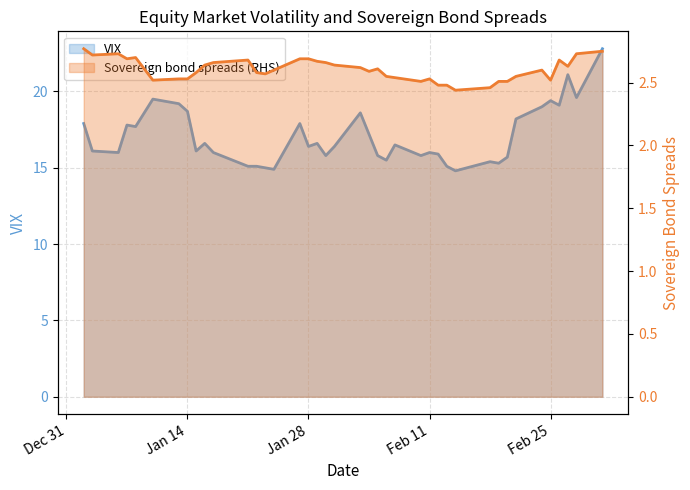

Reading left to right, list all the values displayed in this chart.

VIX: 17.9	16.1	16.0	17.8	17.7	19.5	19.2	18.7	16.1	16.6	16.0	15.1	15.1	15.0	14.9	17.9	16.4	16.6	15.8	16.4	18.6	17.2	15.8	15.5	16.5	15.8	16.0	15.9	15.1	14.8	15.4	15.3	15.7	18.2	19.0	19.4	19.1	21.1	19.6	22.8
Sovereign bond spreads (RHS): 2.8	2.7	2.7	2.7	2.7	2.5	2.5	2.5	2.6	2.6	2.7	2.7	2.6	2.6	2.6	2.7	2.7	2.7	2.7	2.6	2.6	2.6	2.6	2.5	2.5	2.5	2.5	2.5	2.5	2.4	2.5	2.5	2.5	2.5	2.6	2.5	2.7	2.6	2.7	2.8